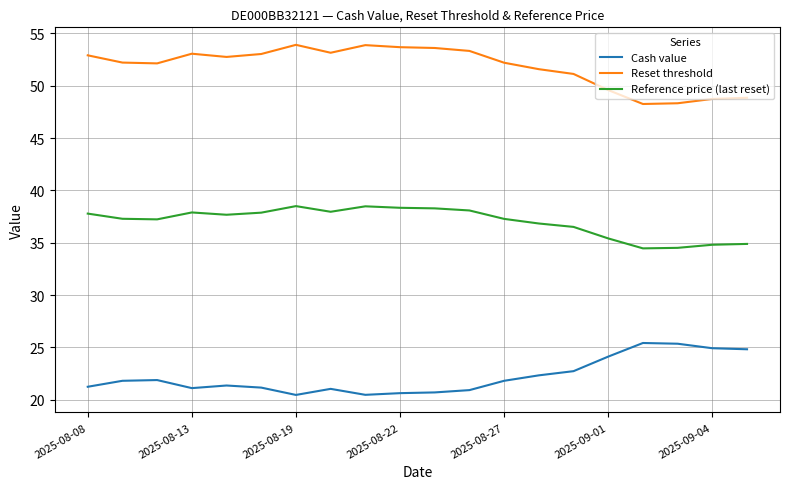

List the series in order of their peak value, lowest first.

Cash value, Reference price (last reset), Reset threshold